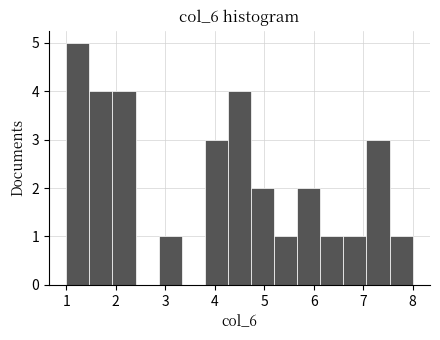

Which range on the x-axis has the tallest bar?

1.0 to 1.5